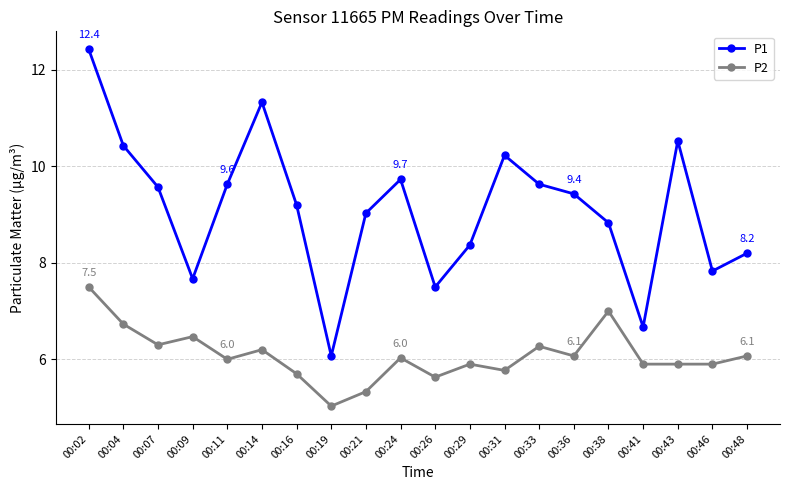

What is the value of the P1 point at the 9th from the left?

9.0